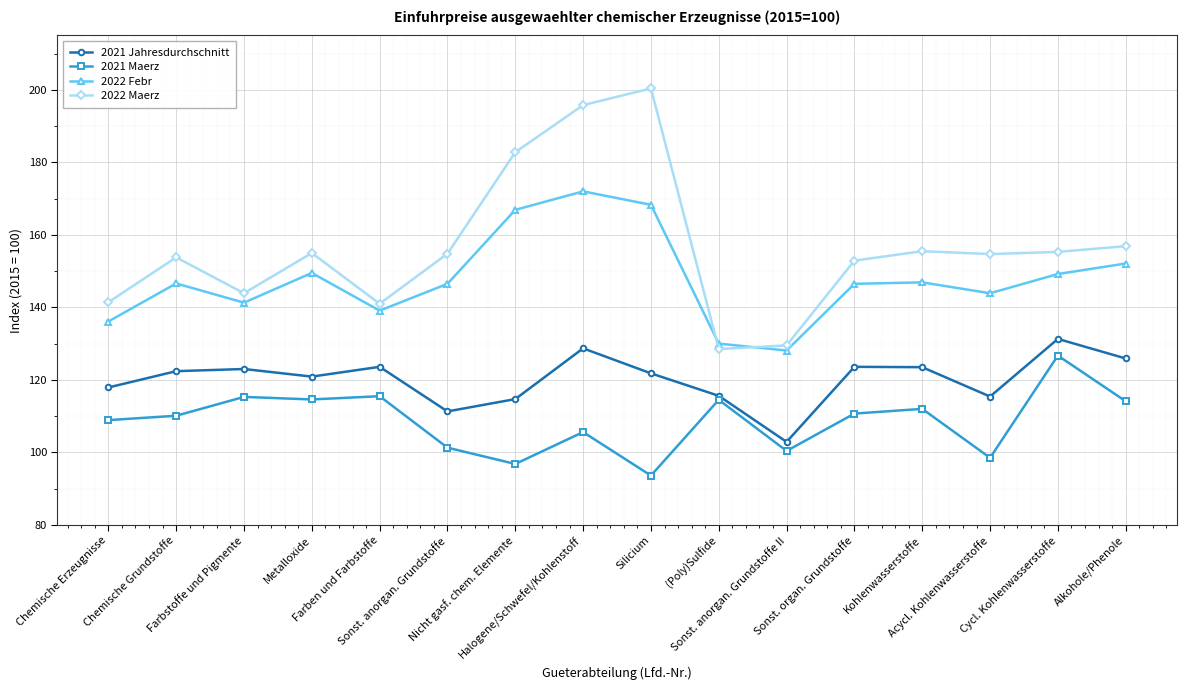

The 2021 Maerz series shows 110.1 at Chemische Grundstoffe. True or false?

True